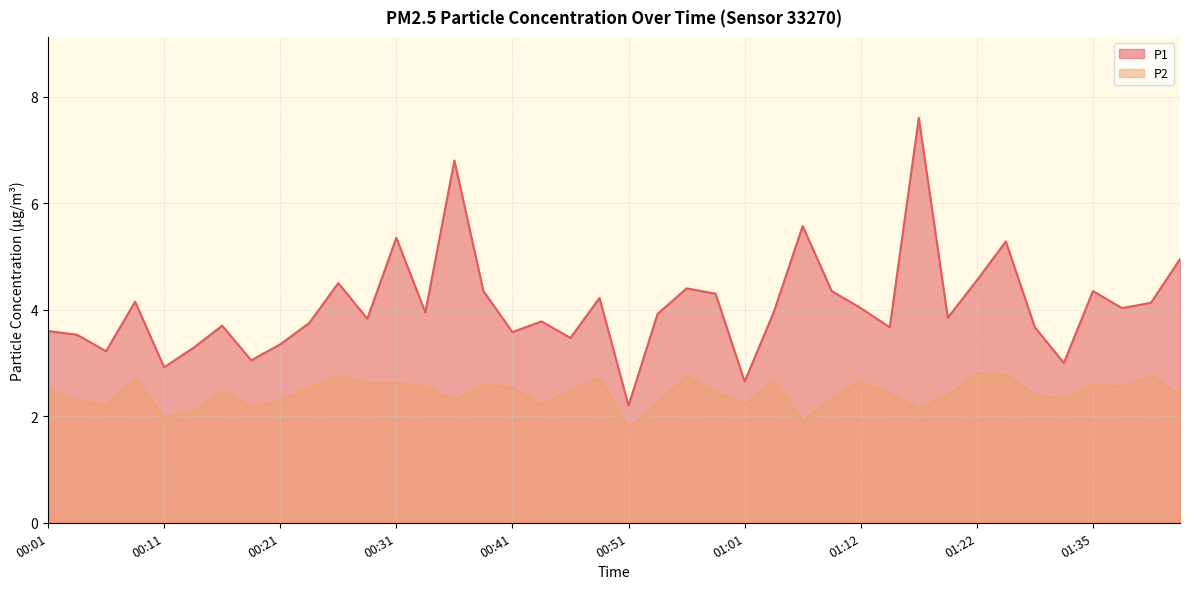

Which label corresponds to the largest value in the chart?

01:17